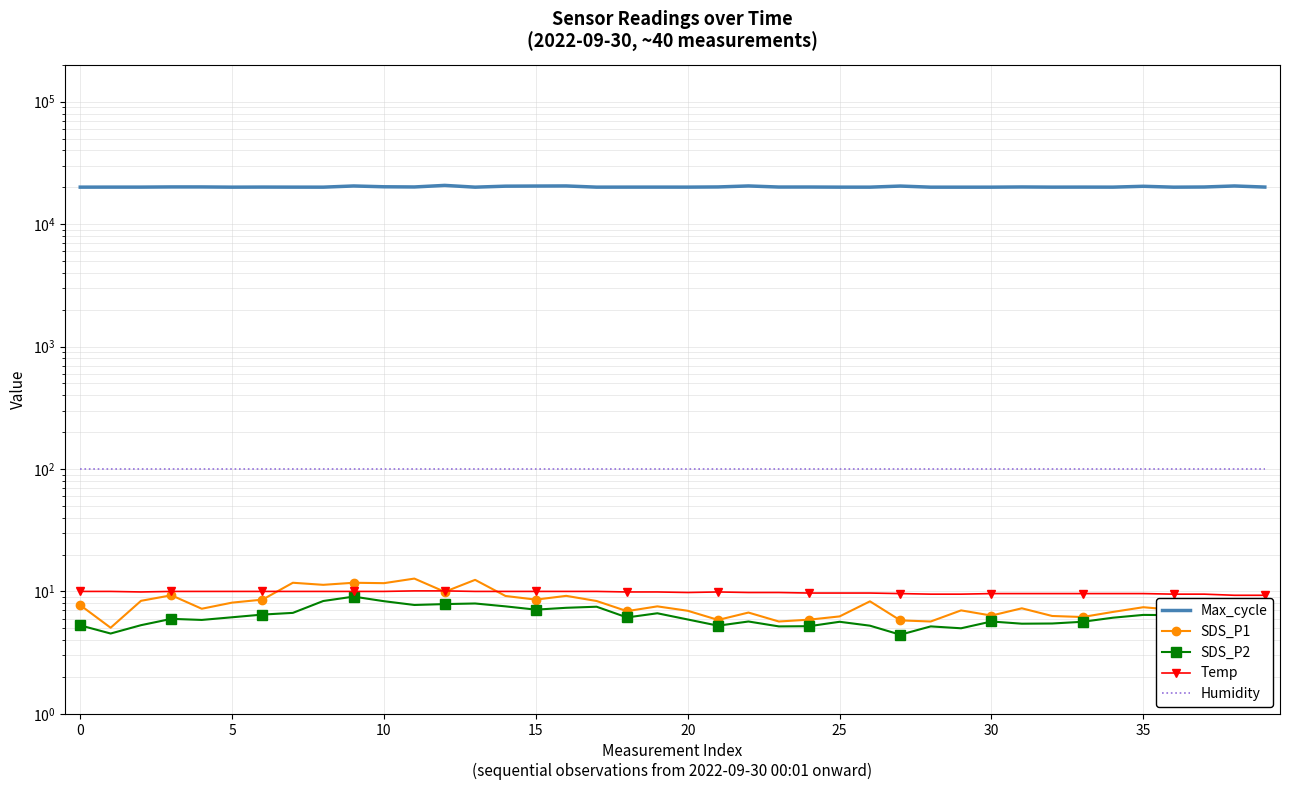

What is the minimum value for Temp?

9.3